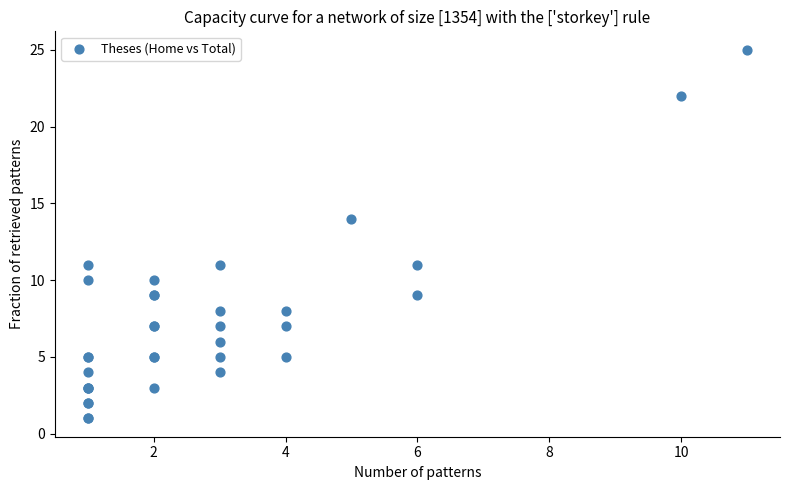

What Y value in the scatter plot is closest to 13?

14